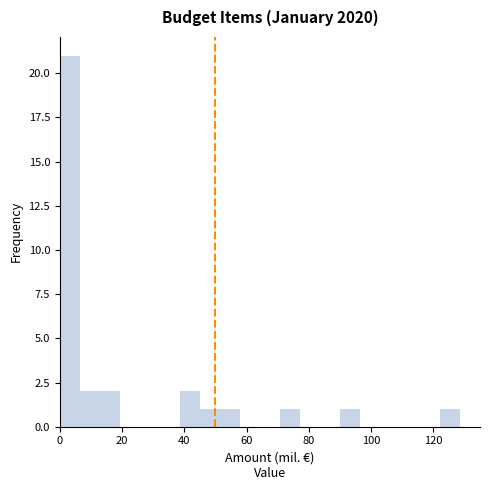

Read against the x-axis, roughly where is the centre of the tallest bar?

4